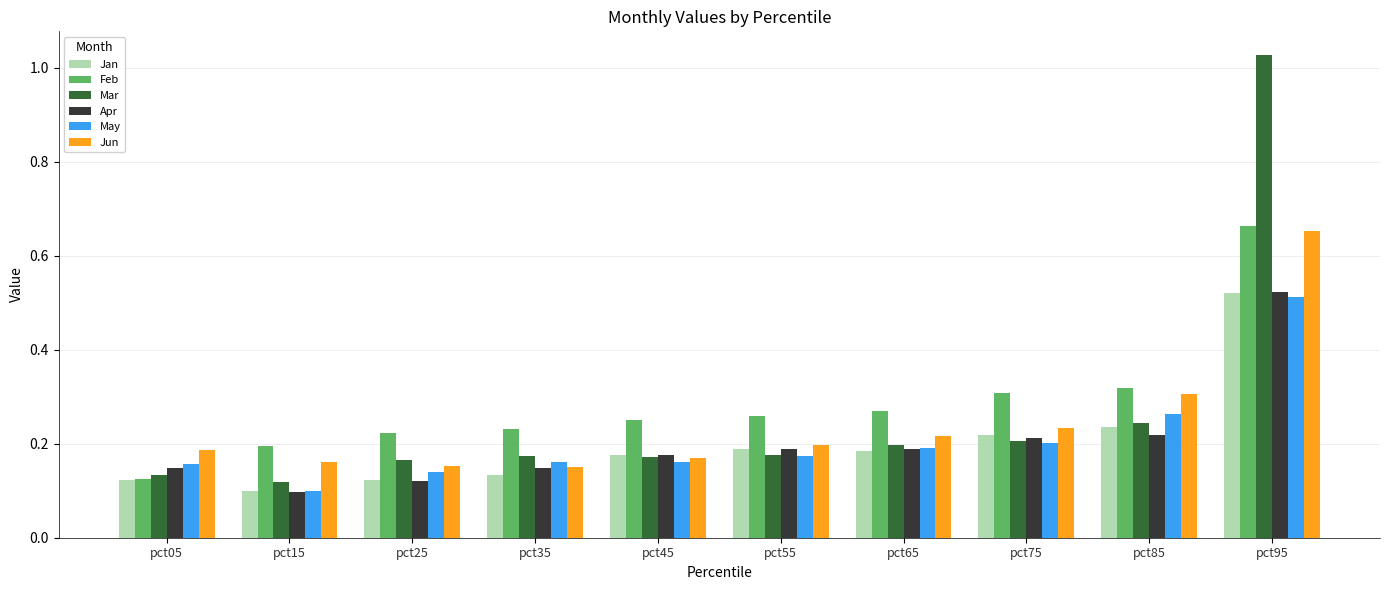

Is it true that Feb equals 0.3 at pct65?

True